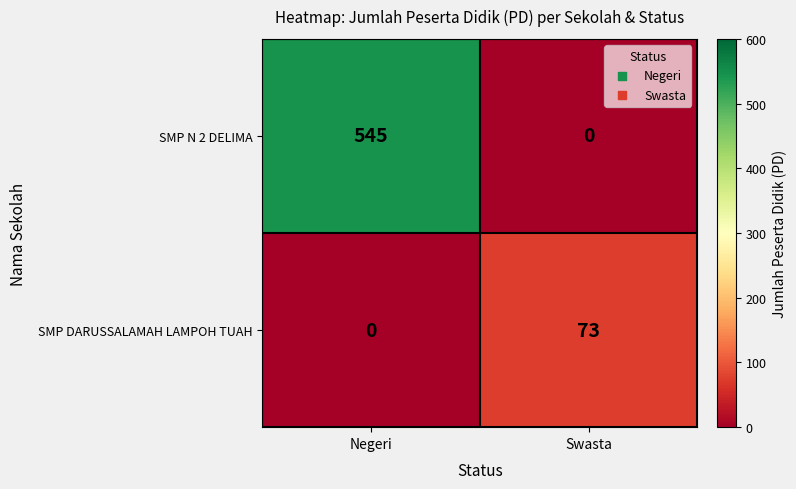

At Swasta, list the series in order from largest to smallest.

SMP DARUSSALAMAH LAMPOH TUAH, SMP N 2 DELIMA